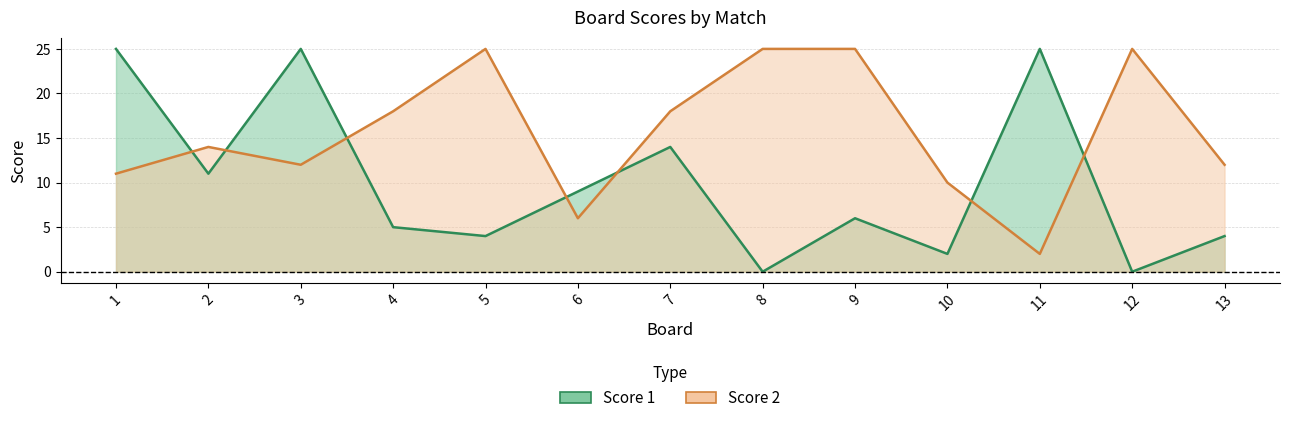

After their last crossing, which series has the higher values: Score 1 or Score 2?

Score 2